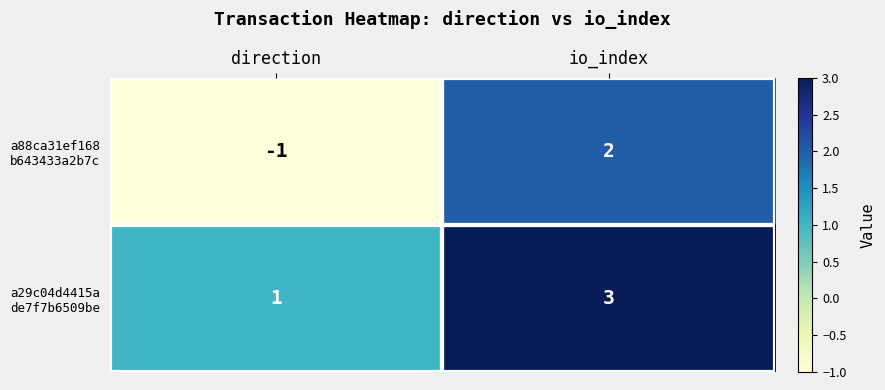

Which label corresponds to the largest value in the chart?

io_index